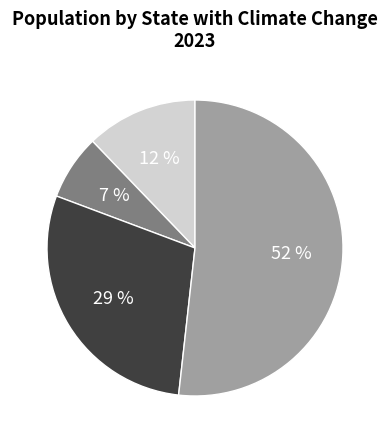

To the nearest percent, what is the difference between the largest and smallest slice percentages?

45%